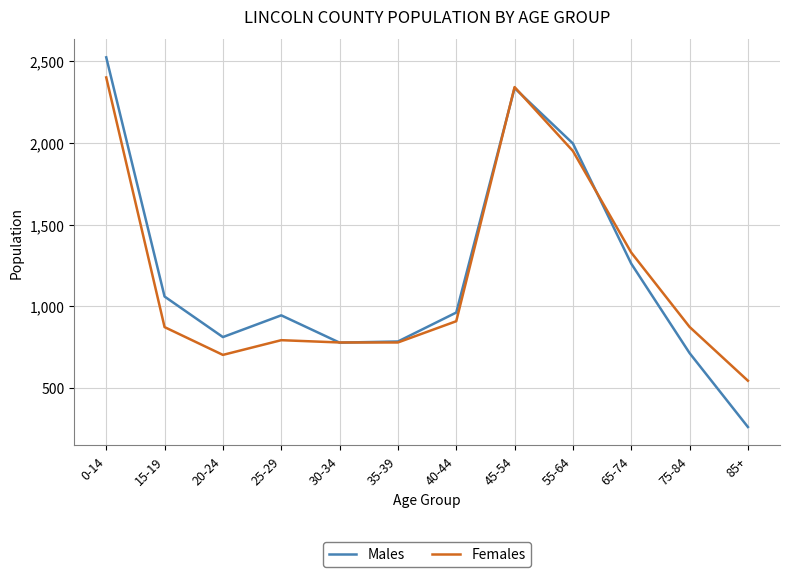

Which label corresponds to the largest value in the chart?

0-14